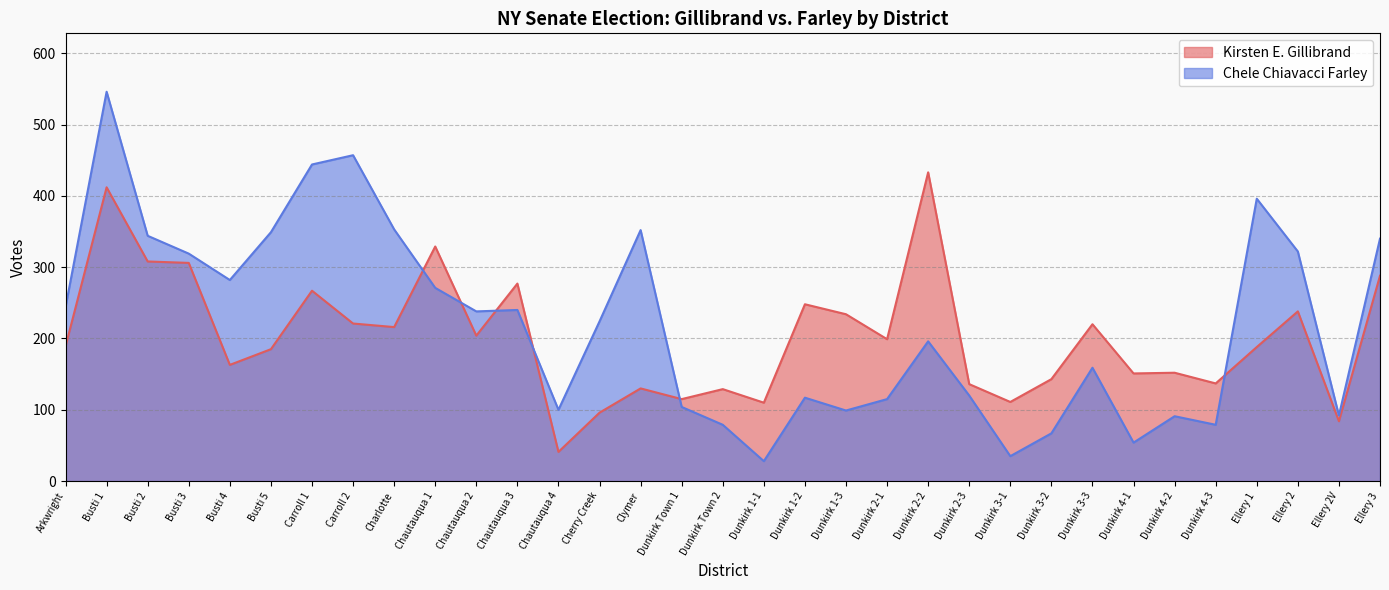

Where does the Chele Chiavacci Farley series first go above 224?

Arkwright